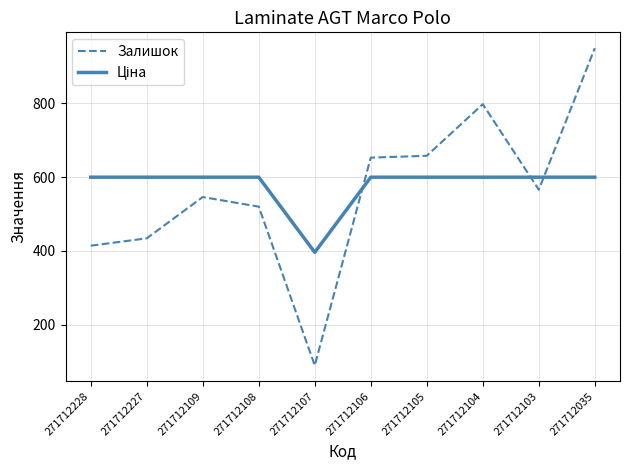

Does the chart have visible grid lines?

Yes